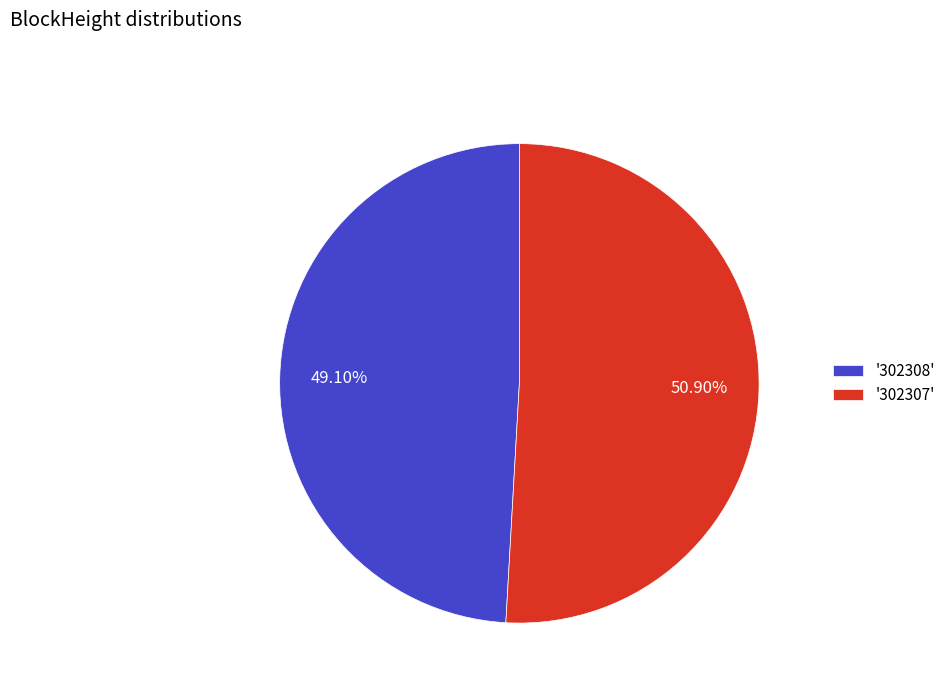

Which category has the biggest portion of the pie?

'302307'